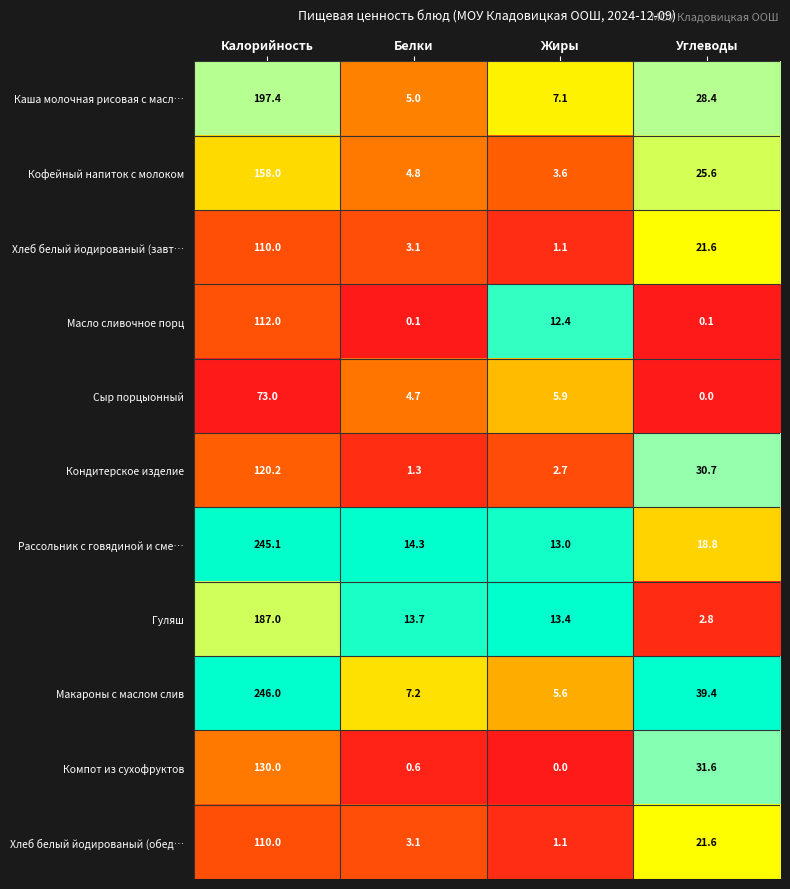

Read the Хлеб белый йодированый (завт… value at Белки.

3.1